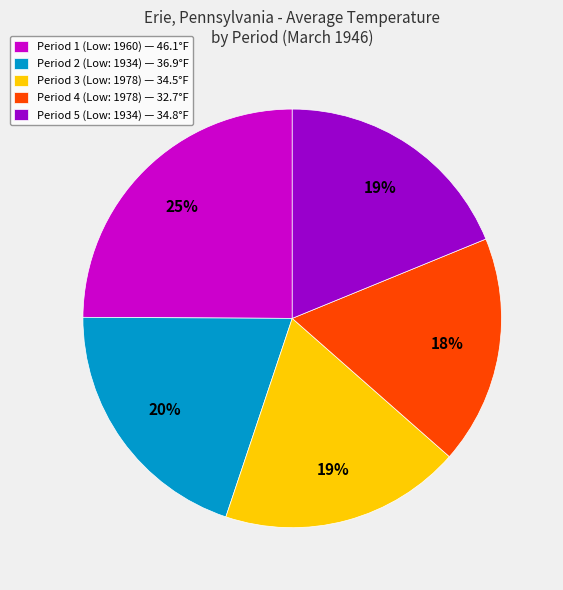

To the nearest percent, what is the difference between the Period 2 (Low: 1934) — 36.9°F and Period 4 (Low: 1978) — 32.7°F slice percentages?

2%